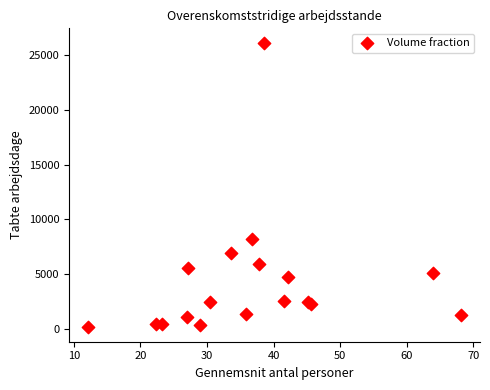

What Y value in the scatter plot is closest to 13141?

8259.0